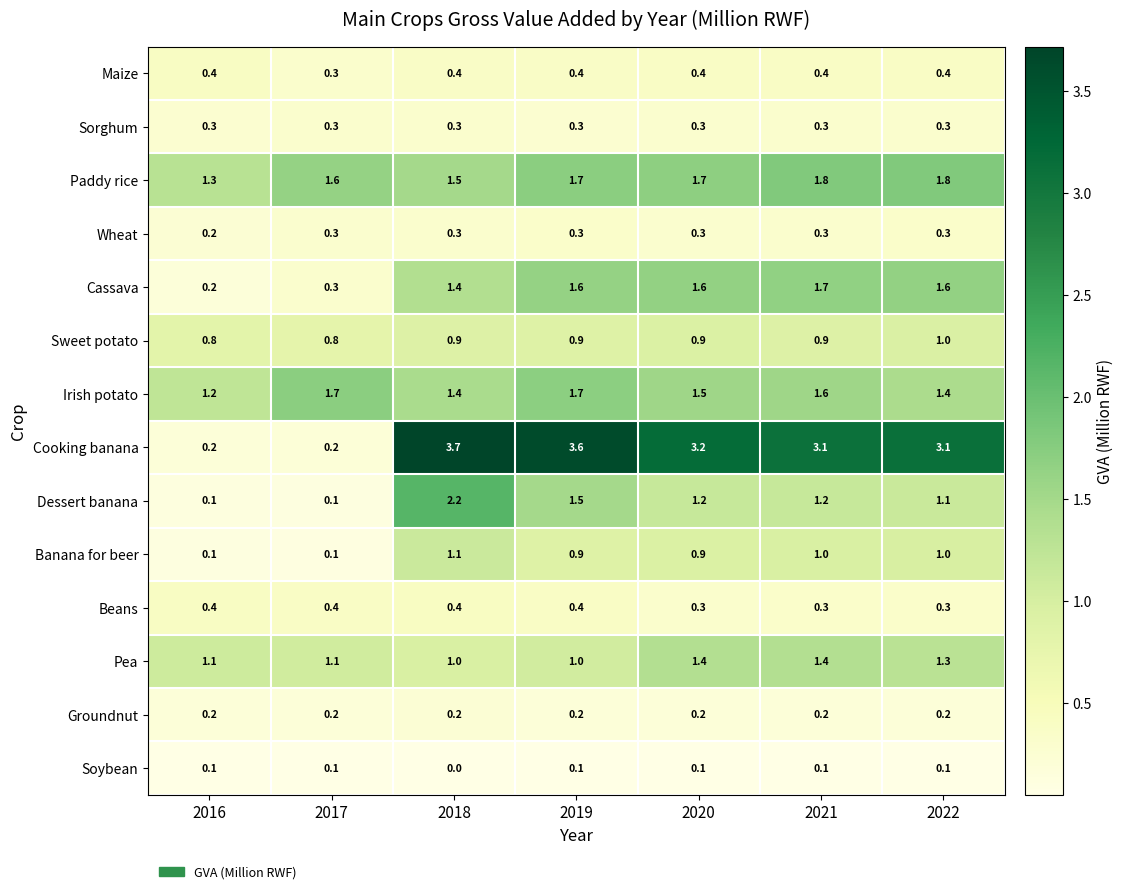

Which series has the largest range (max minus min)?

Cooking banana